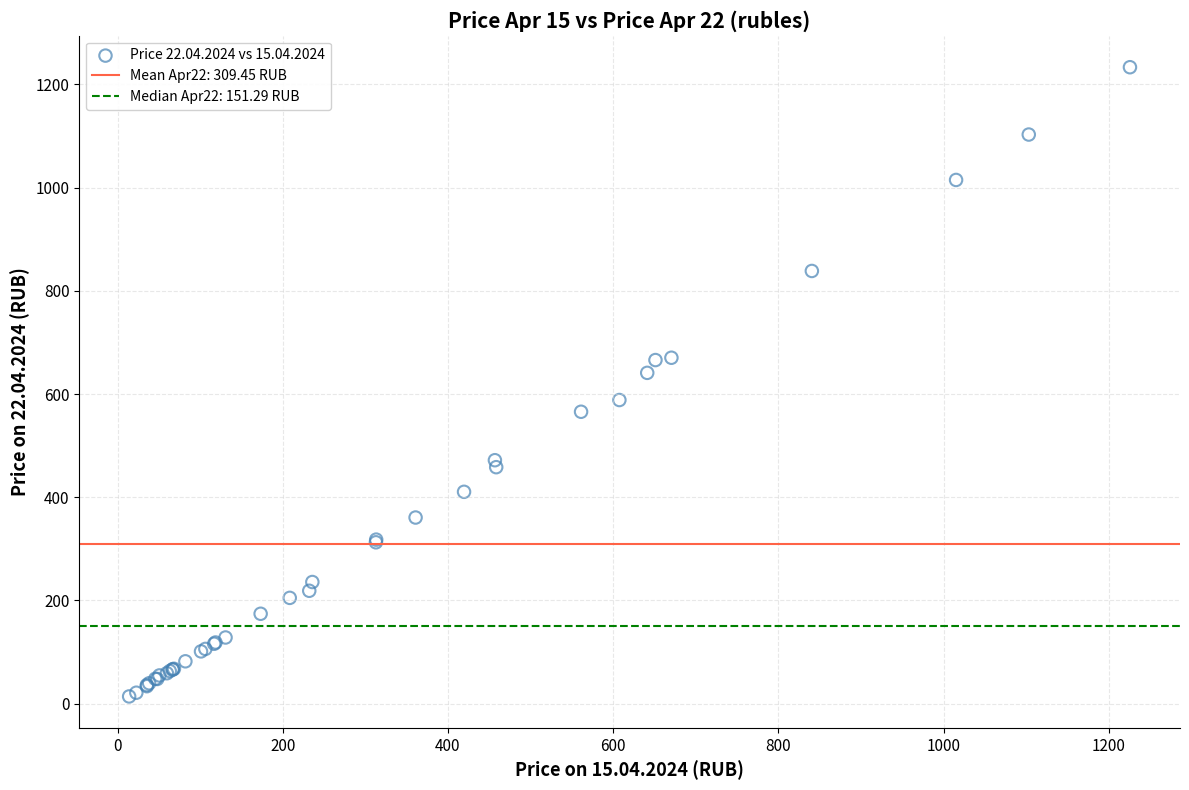

What Y value in the scatter plot is closest to 623?

641.1